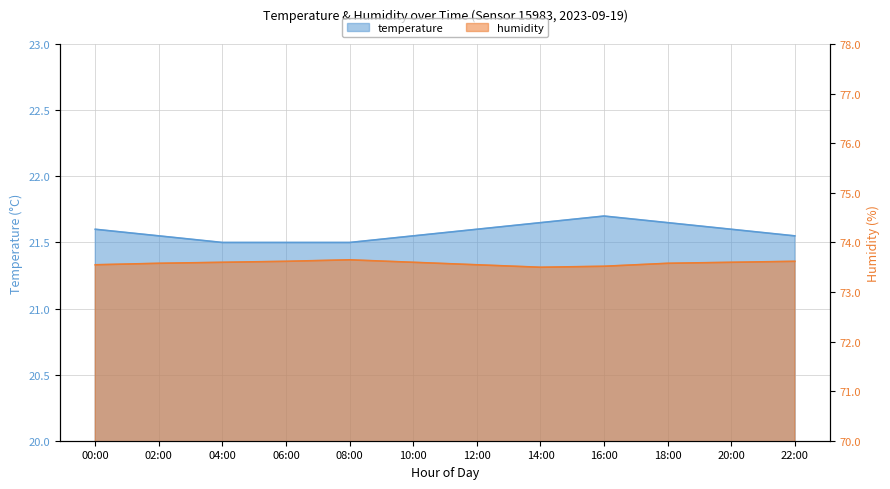

The humidity series shows 73.5 at 14:00. True or false?

True